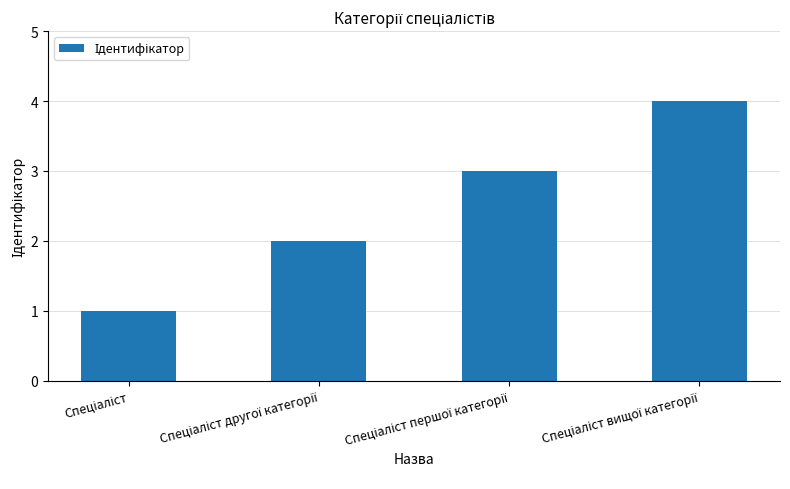

Reading right to left, transcribe all the data shown in this chart.

4	3	2	1